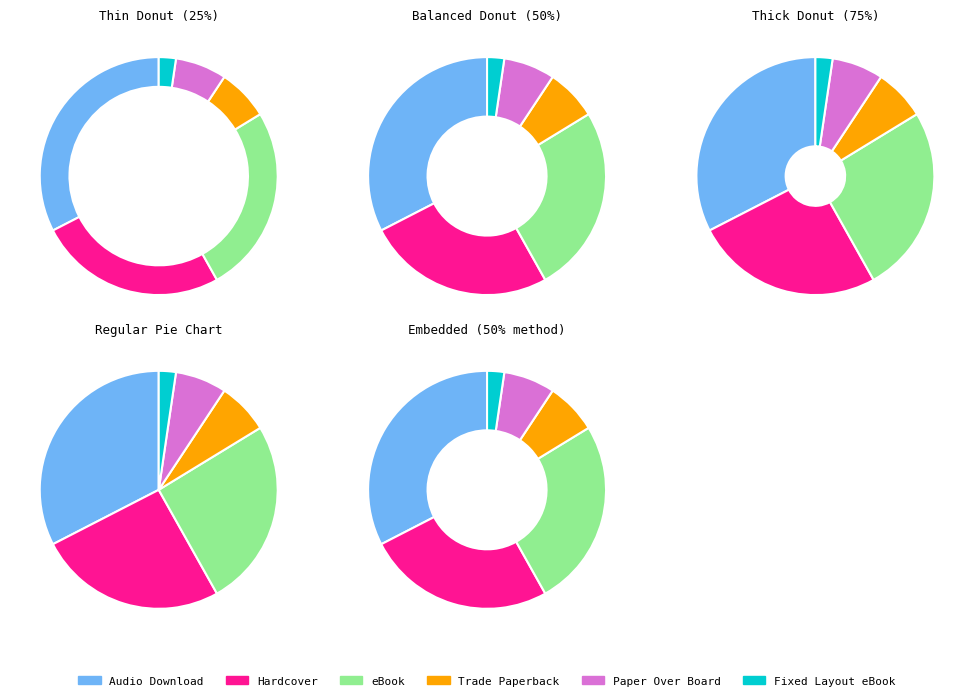

To the nearest percent, what is the difference between the largest and smallest slice percentages?

30%